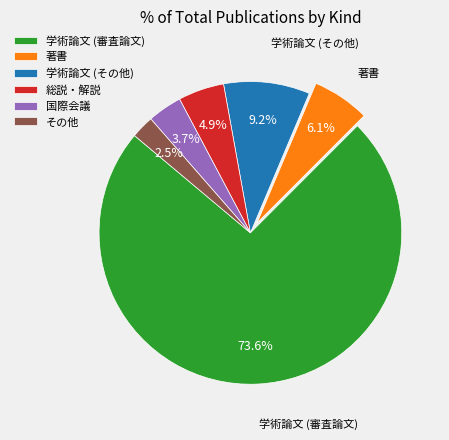

Which category has the biggest portion of the pie?

学術論文 (審査論文)